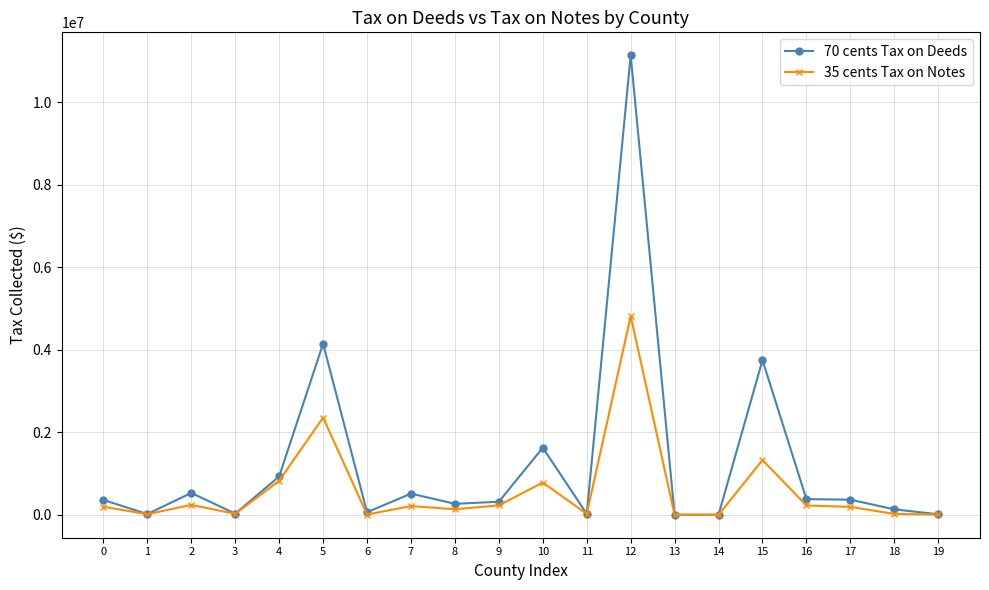

List the series in order of their overall mean, lowest first.

35 cents Tax on Notes, 70 cents Tax on Deeds